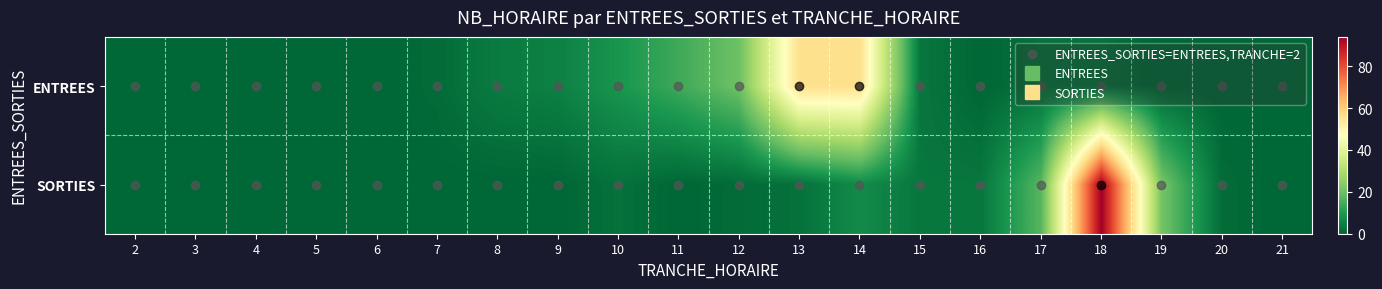

Reading right to left, transcribe all the data shown in this chart.

ENTREES: 21=0	20=0	19=0	18=2	17=2	16=0	15=3	14=56	13=56	12=20	11=14	10=9	9=5	8=4	7=1	6=0	5=0	4=0	3=0	2=0
SORTIES: 21=0	20=1	19=21	18=94	17=17	16=3	15=3	14=7	13=2	12=1	11=0	10=2	9=0	8=0	7=0	6=0	5=0	4=0	3=0	2=0